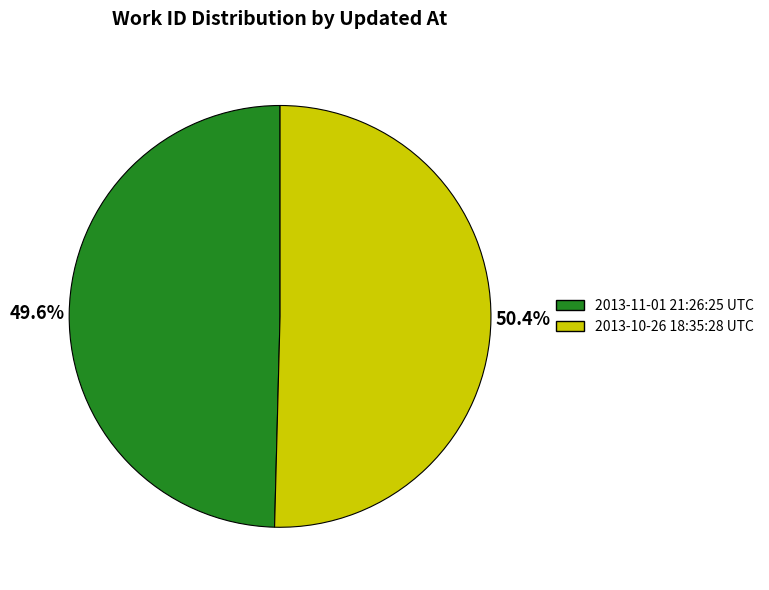

How much of the chart is everything except 2013-10-26 18:35:28 UTC?

49.6%